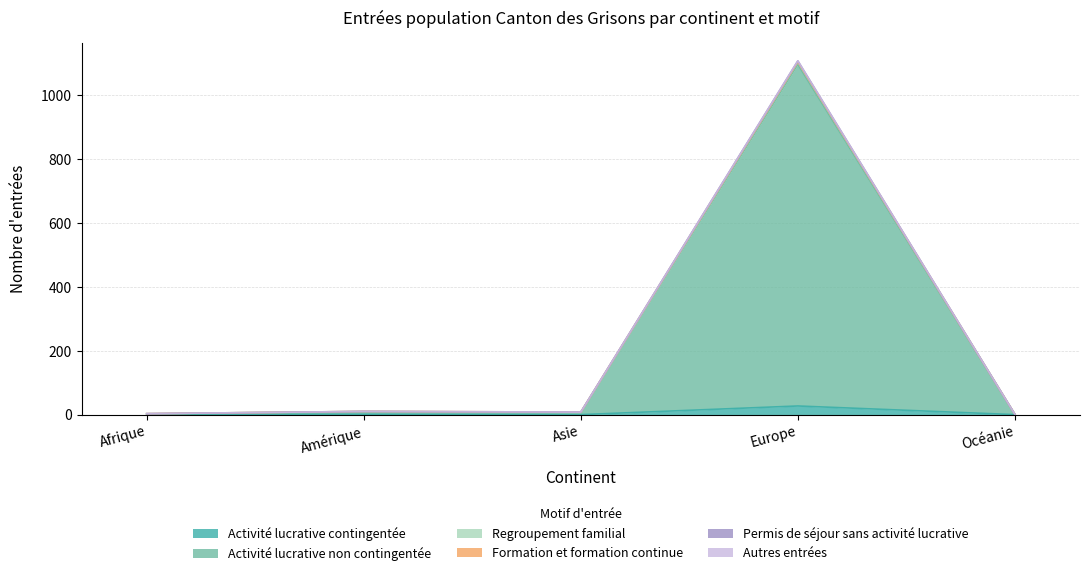

What is the value of the Activité lucrative contingentée point at the 1st from the left?

1